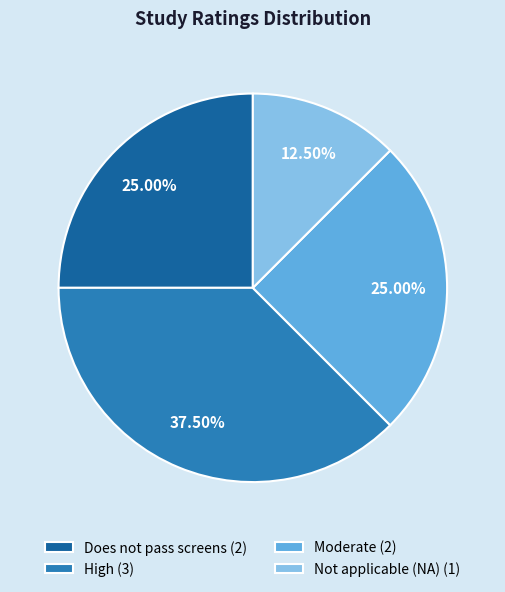

Approximately how many times larger is the value at Does not pass screens (2) compared to High (3)?

0.7